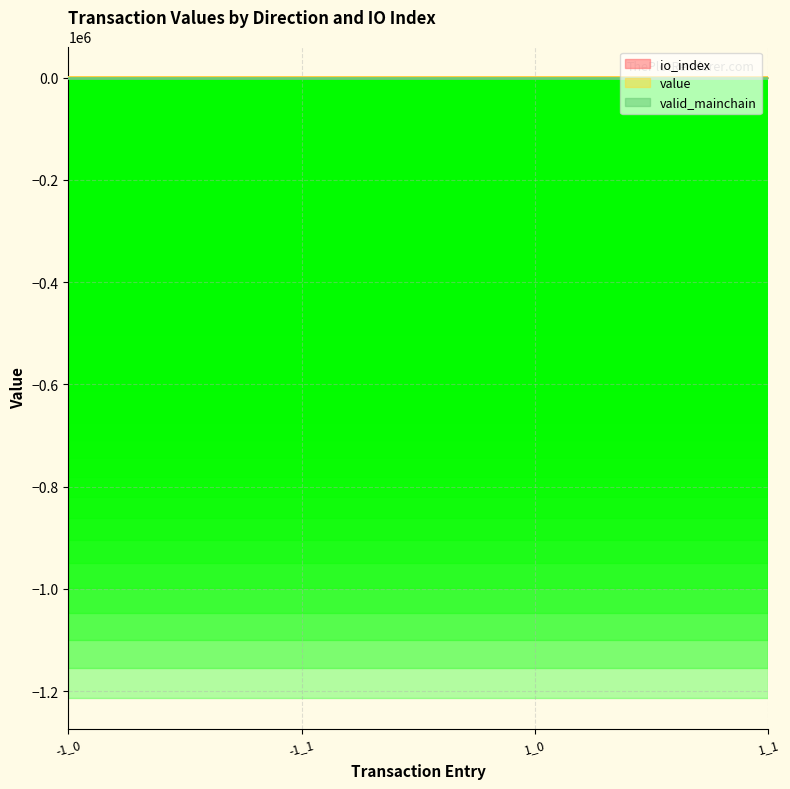

At how many categories does at least one series exceed 4?

2